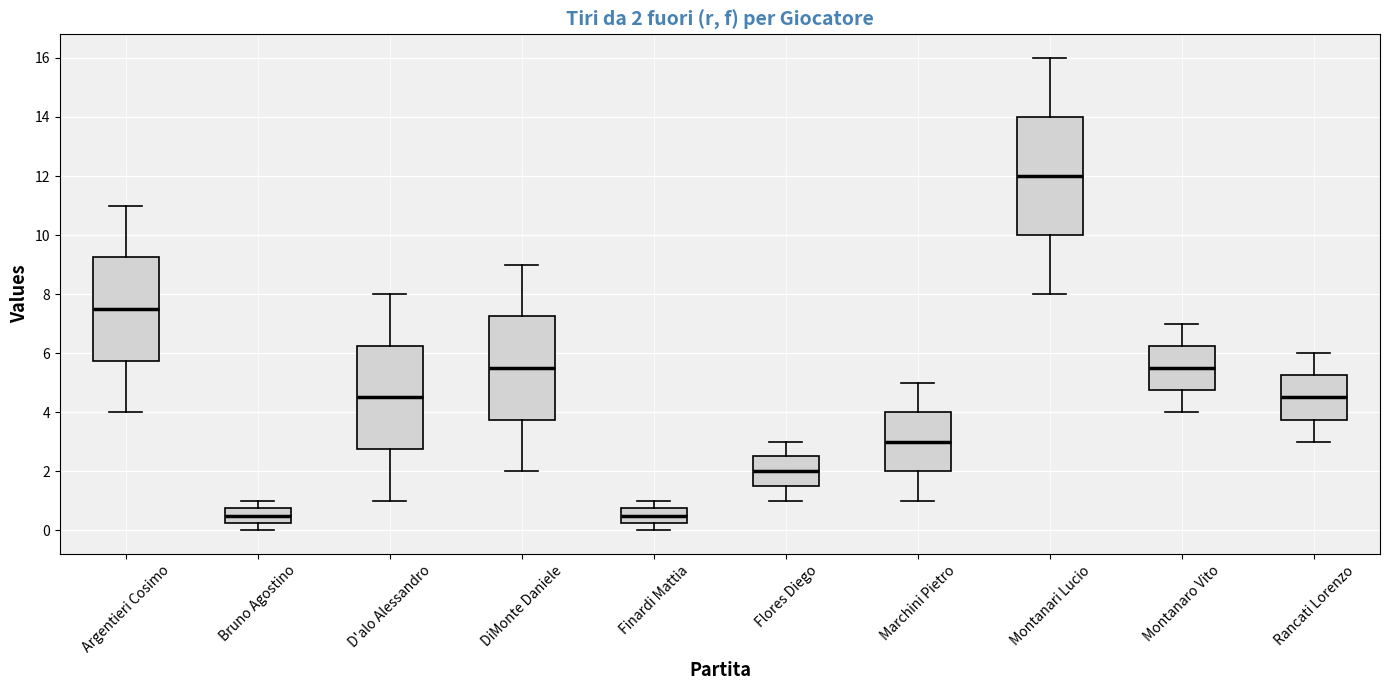

Which box is the tallest, from its lower edge to its upper edge?

Montanari Lucio